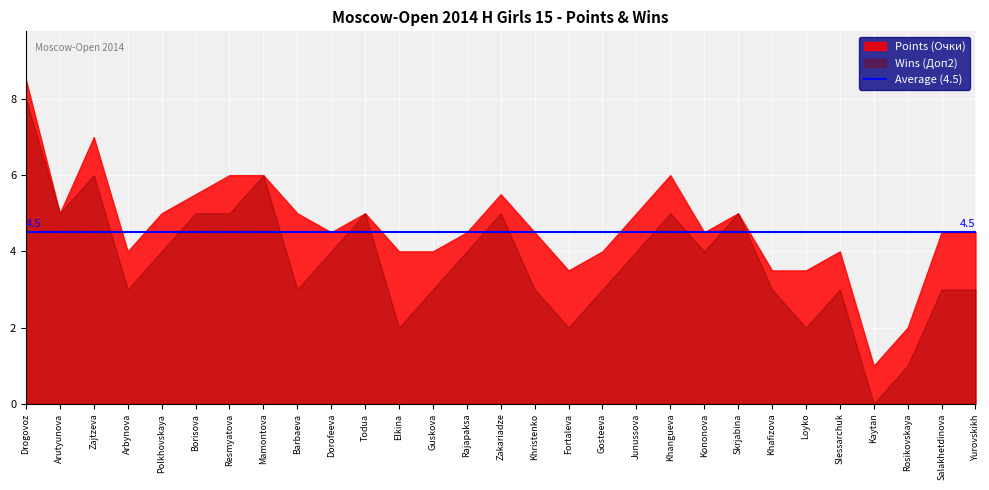

At which category is the sum across all series the highest?

Drogovoz